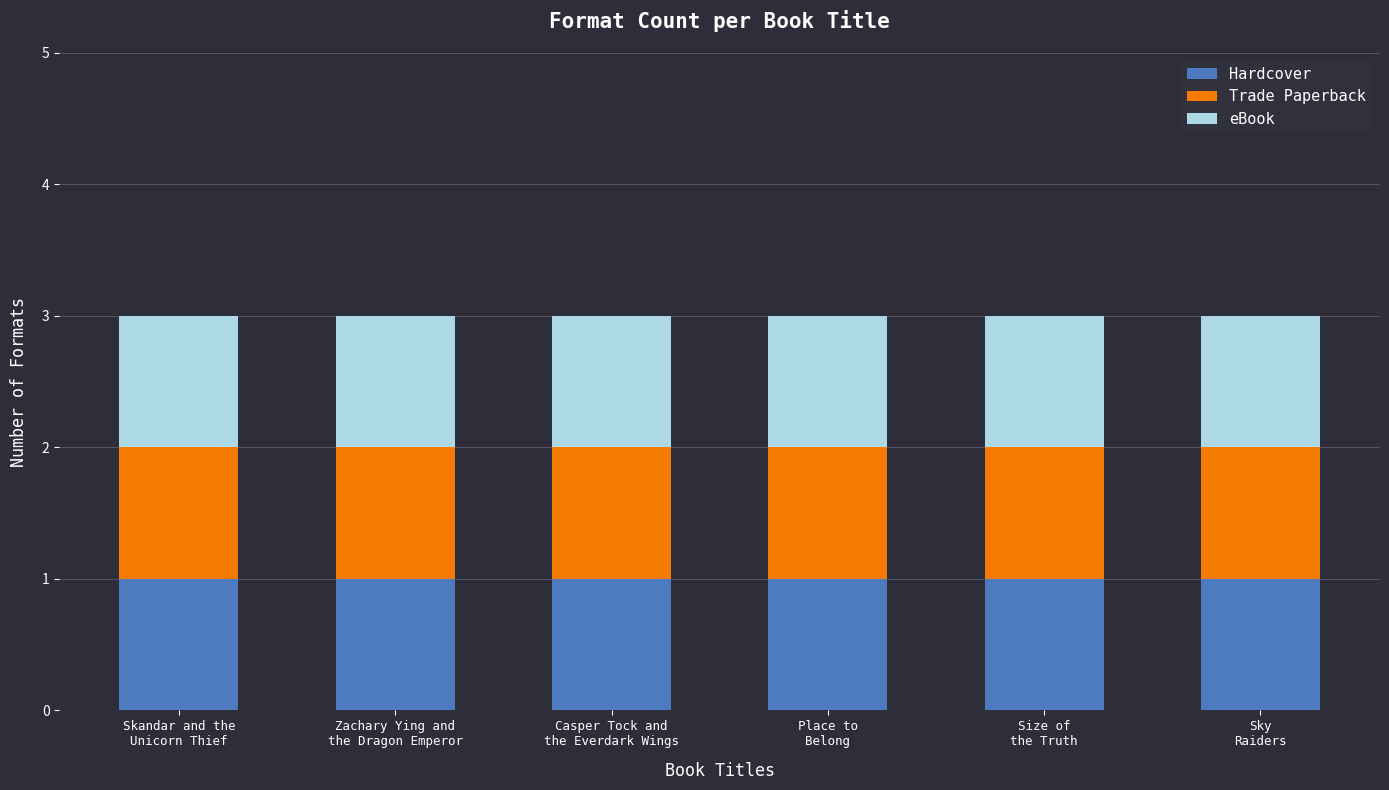

Between Skandar and the
Unicorn Thief and Zachary Ying and
the Dragon Emperor, which series saw the biggest shift?

Hardcover